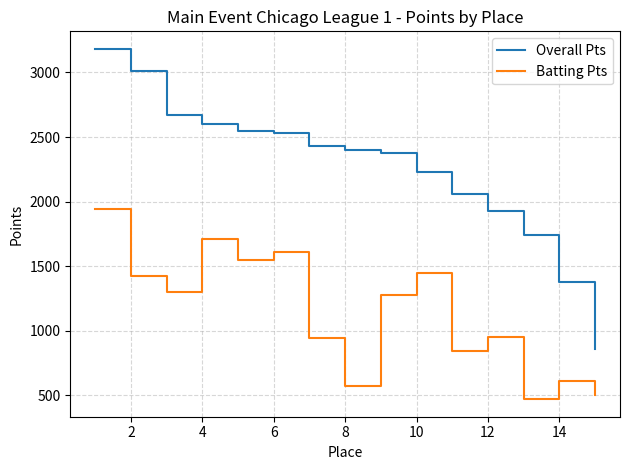

Which series has the largest total across all categories?

Overall Pts